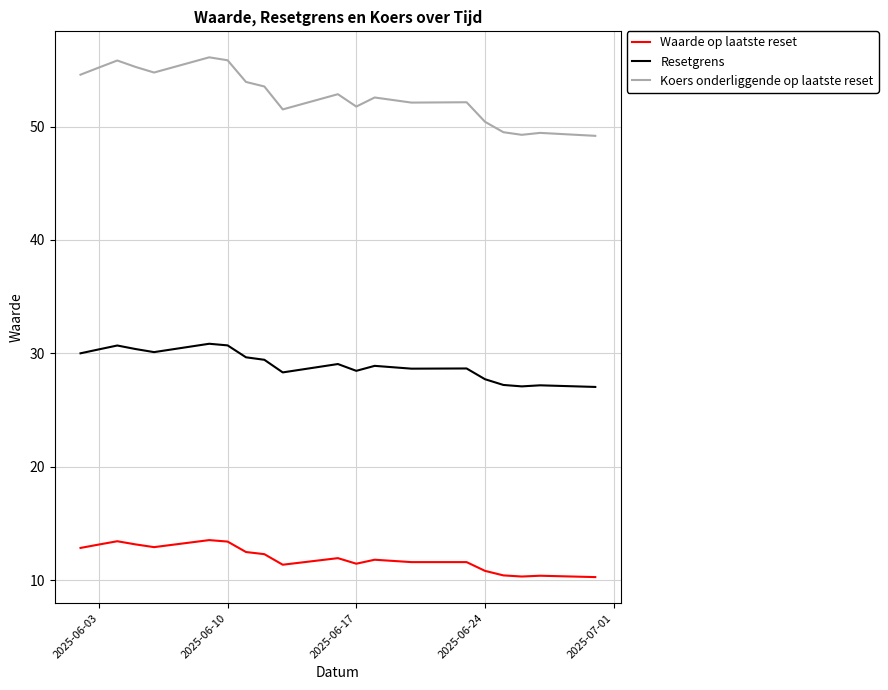

How many lines are shown in the chart?

3